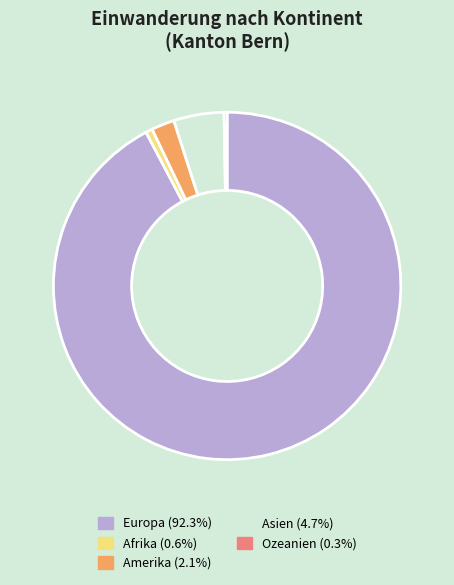

Is it true that Amerika is 2% of the pie?

True